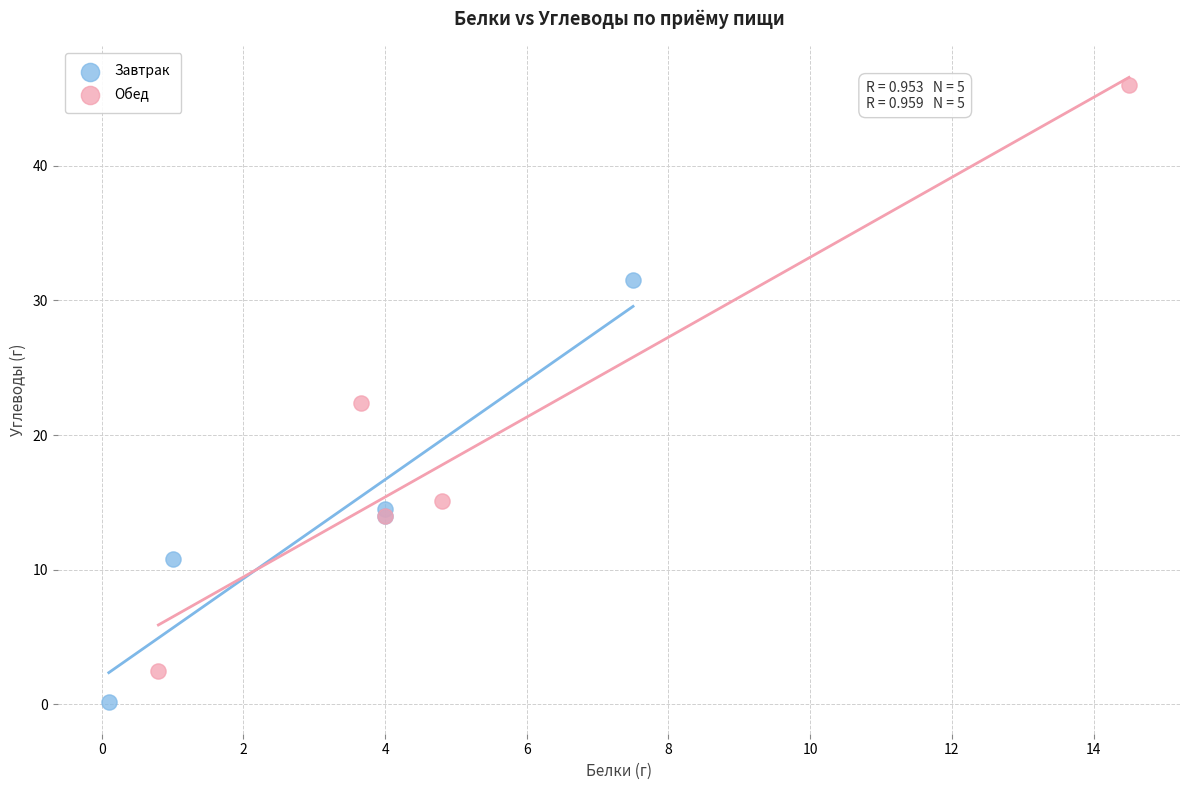

Which series reaches the maximum Y coordinate?

Обед